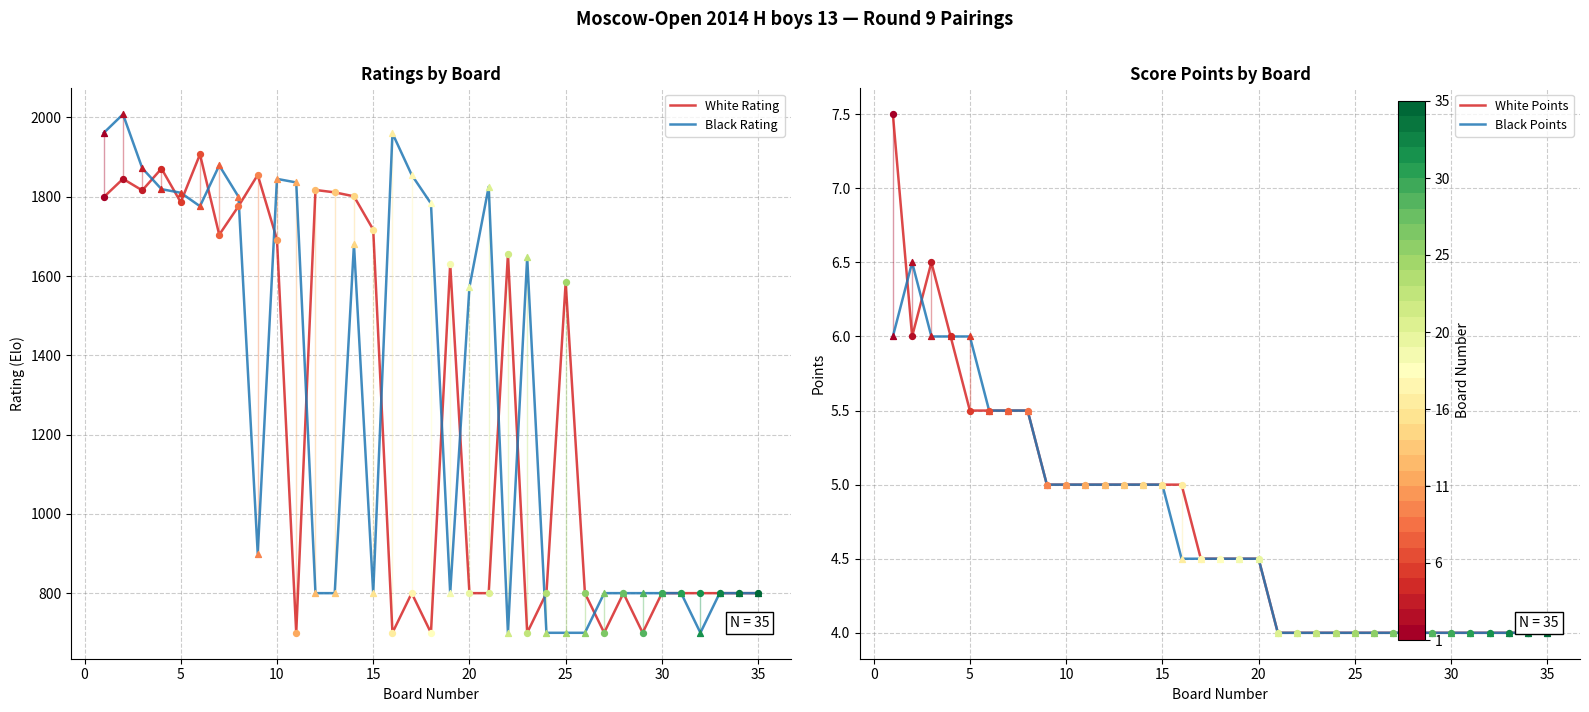

What is the maximum value for Black Rating?

2008